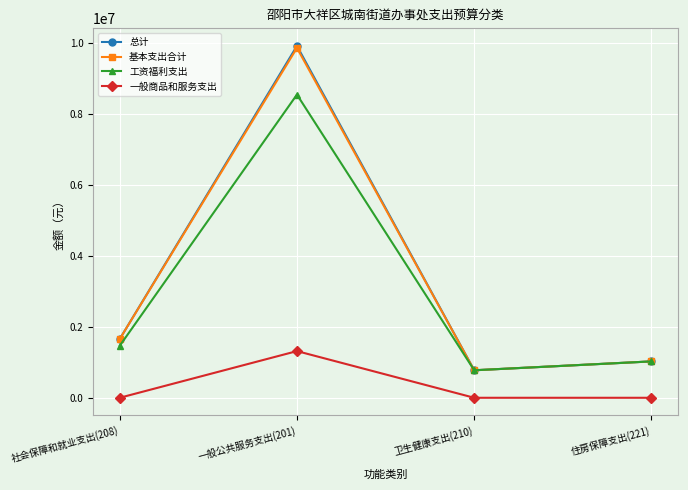

What is the difference between the second highest and second lowest values in the 工资福利支出 series?

438097.3